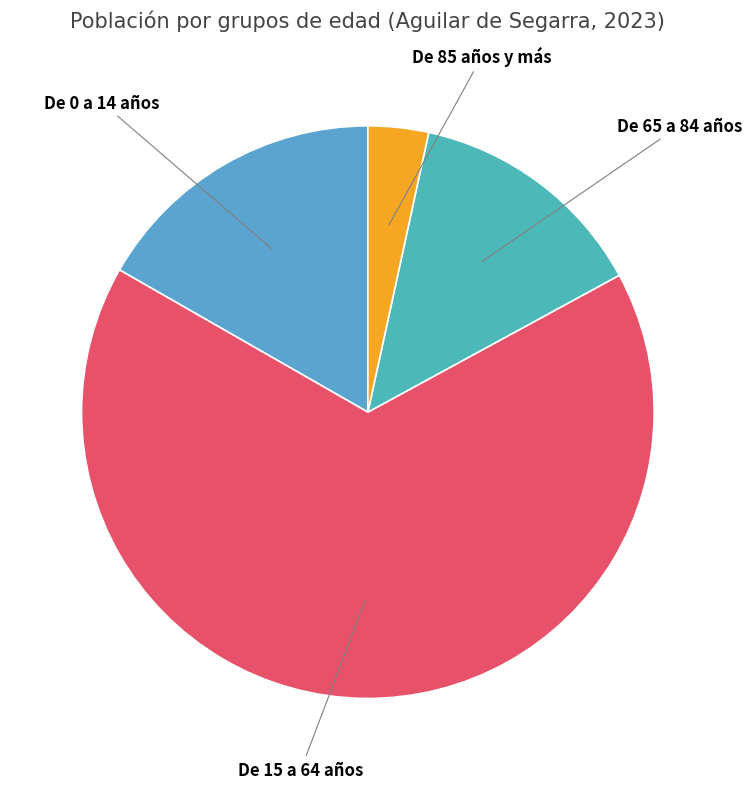

Does De 0 a 14 años account for over 50% of the chart?

No